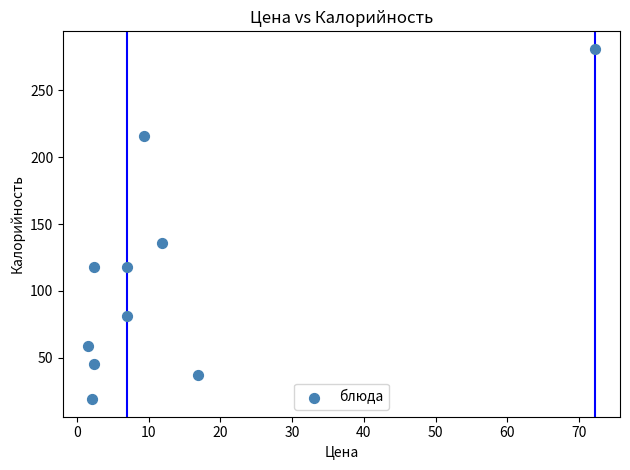

What is the average Y value?

111